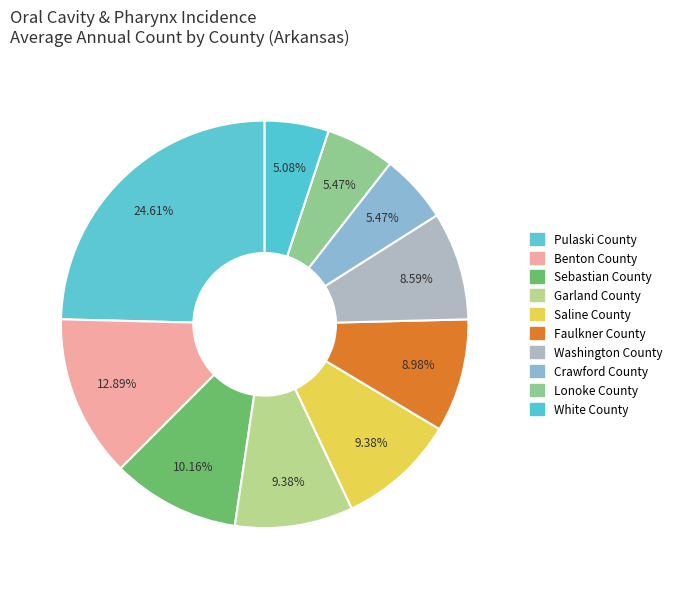

True or false: Lonoke County accounts for 1% of the total.

False